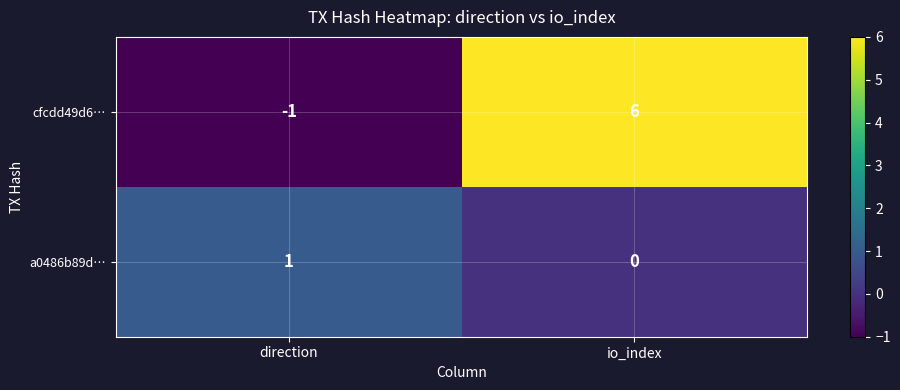

How many categories are shown in the chart?

2